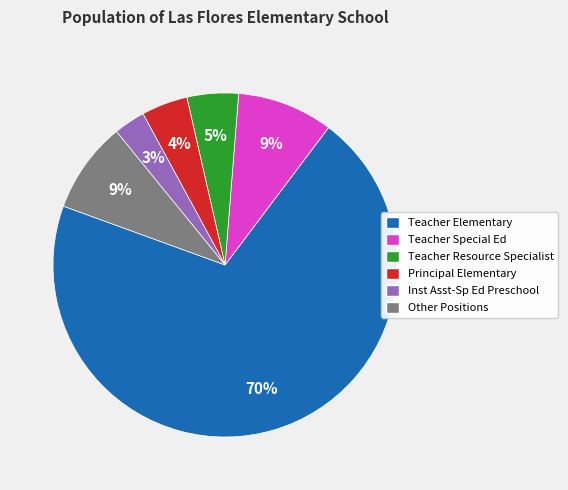

Is it true that Inst Asst-Sp Ed Preschool is 3% of the pie?

True